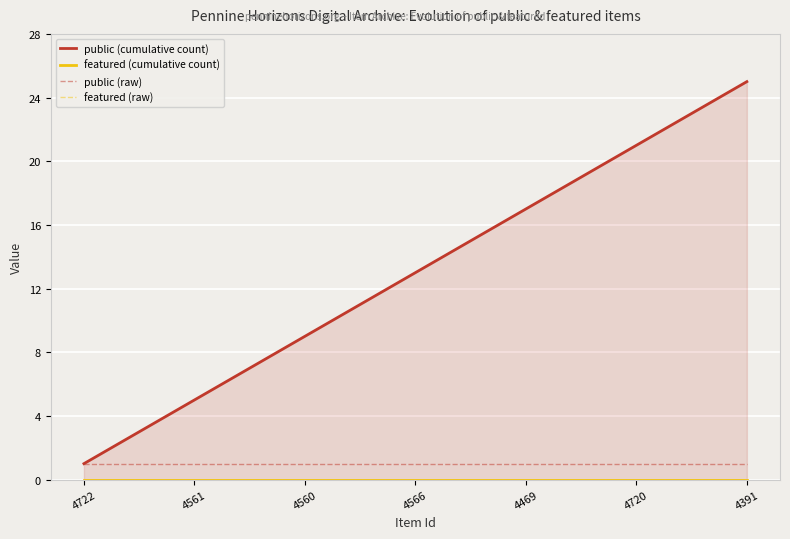

Reading right to left, what are all the values shown in this chart?

public (cumulative count): 25	24	23	22	21	20	19	18	17	16	15	14	13	12	11	10	9	8	7	6	5	4	3	2	1
featured (cumulative count): 0	0	0	0	0	0	0	0	0	0	0	0	0	0	0	0	0	0	0	0	0	0	0	0	0
public (raw): 1	1	1	1	1	1	1	1	1	1	1	1	1	1	1	1	1	1	1	1	1	1	1	1	1
featured (raw): 0	0	0	0	0	0	0	0	0	0	0	0	0	0	0	0	0	0	0	0	0	0	0	0	0